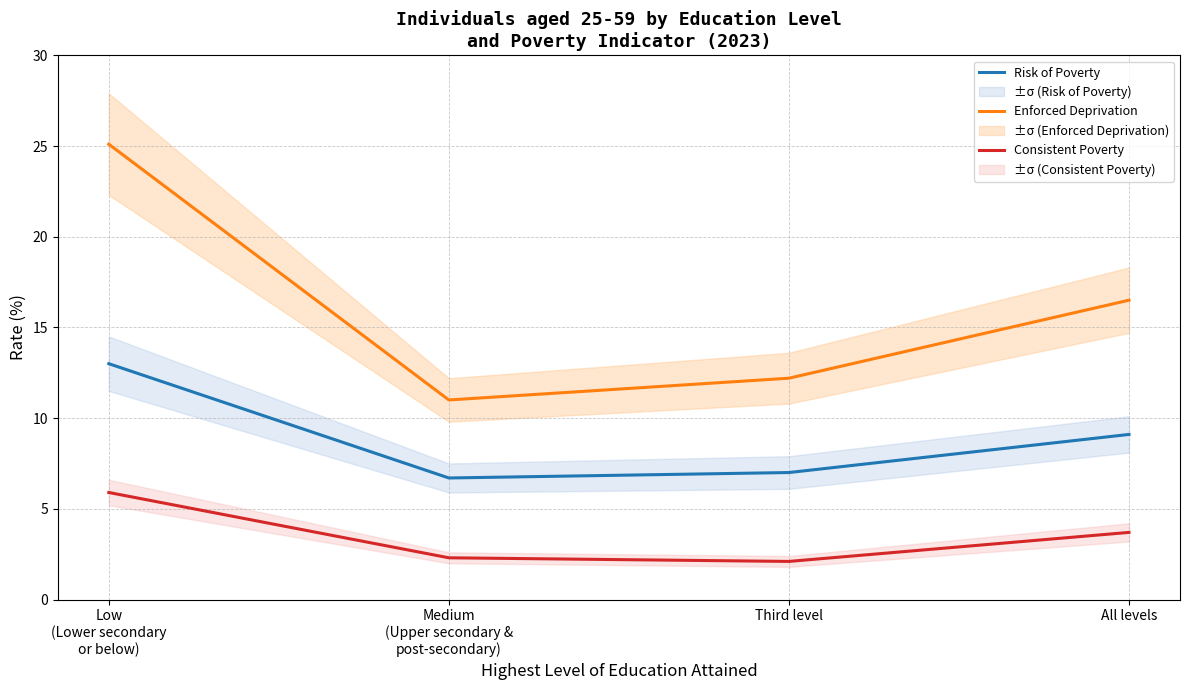

At how many categories does at least one series exceed 10?

4